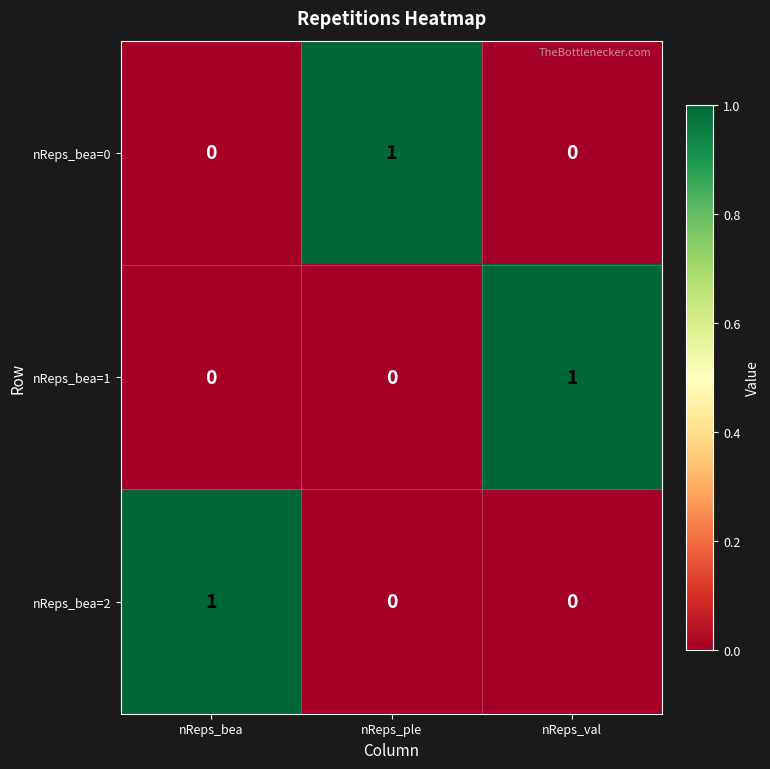

What is the spread (max minus min) of values at nReps_bea?

1